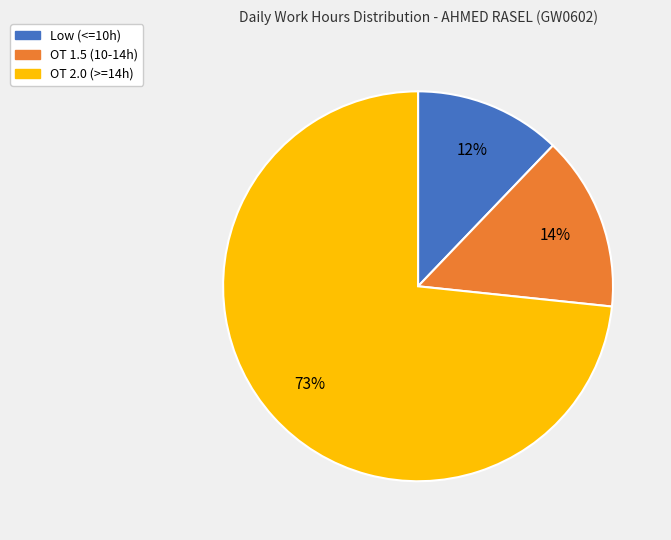

To the nearest percent, what is the average slice percentage?

33%